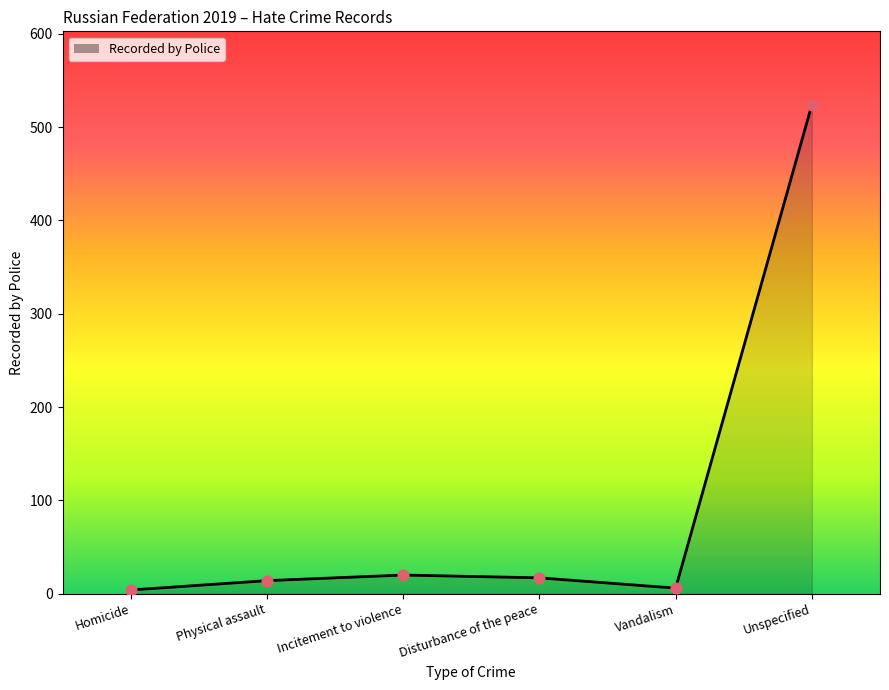

Between Homicide and Unspecified, which is larger?

Unspecified